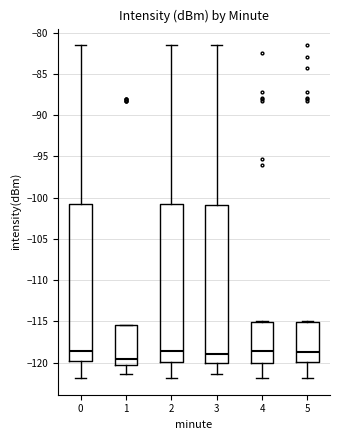

Reading left to right, transcribe this box plot: for each box, give where its median line is, the range the box spans, and where its two whiskers end, as read against the y-axis. The values are not printed on the chart, so give them approximately, as read against the axis.

0: median -118.5, box -120.0 to -101.0, whiskers -122.0 to -81.5
1: median -119.5, box -120.5 to -115.5, whiskers -121.5 to -115.5
2: median -118.5, box -120.0 to -101.0, whiskers -122.0 to -81.5
3: median -119.0, box -120.0 to -101.0, whiskers -121.5 to -81.5
4: median -118.5, box -120.0 to -115.0, whiskers -122.0 to -115.0
5: median -119.0, box -120.0 to -115.0, whiskers -122.0 to -115.0